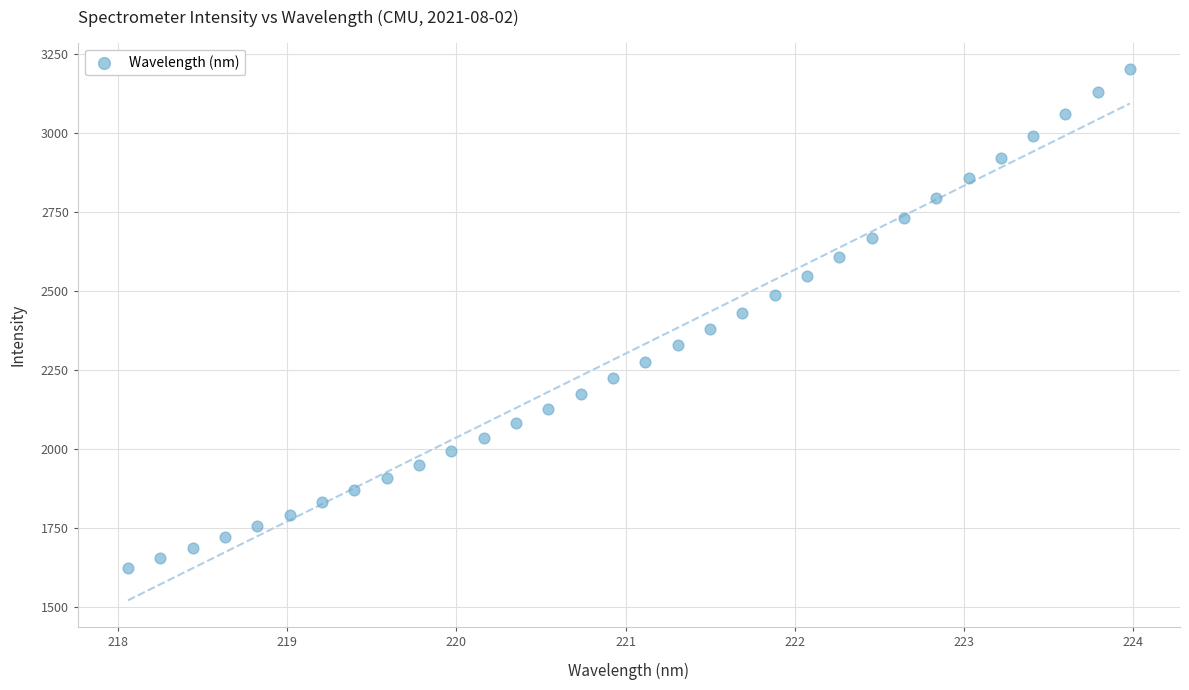

What is the range of X values (max minus min)?

5.9